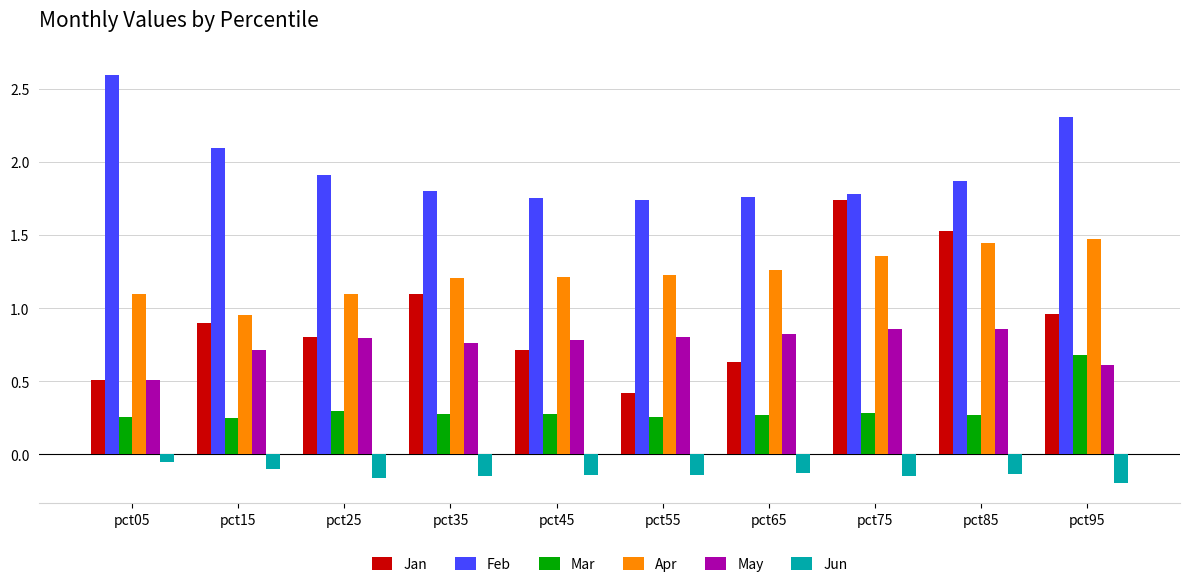

What is the difference between the Feb values at pct15 and pct05?

0.5